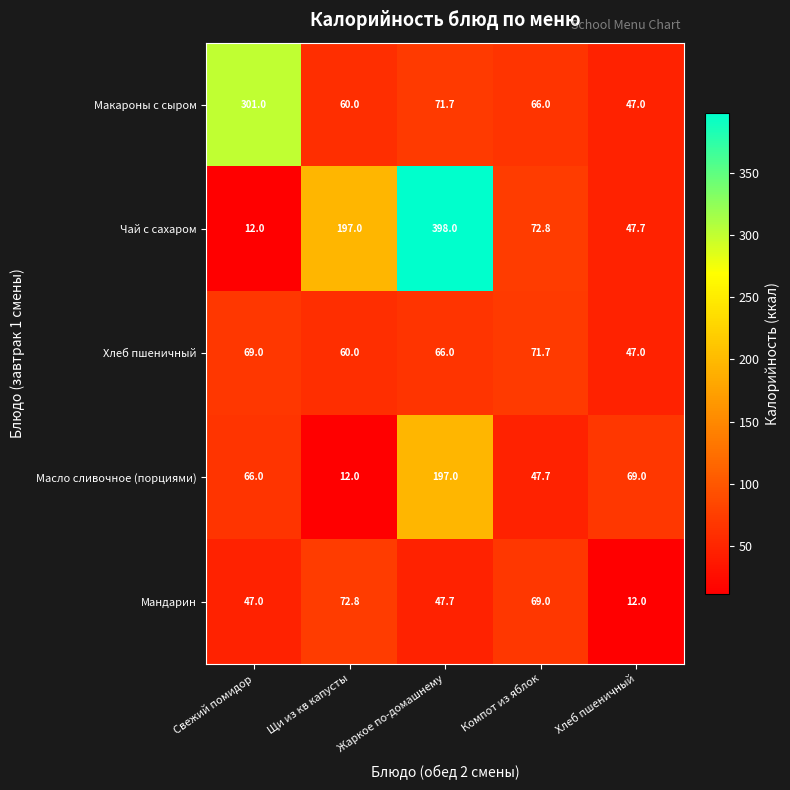

What is the maximum value shown in the chart?

398.0